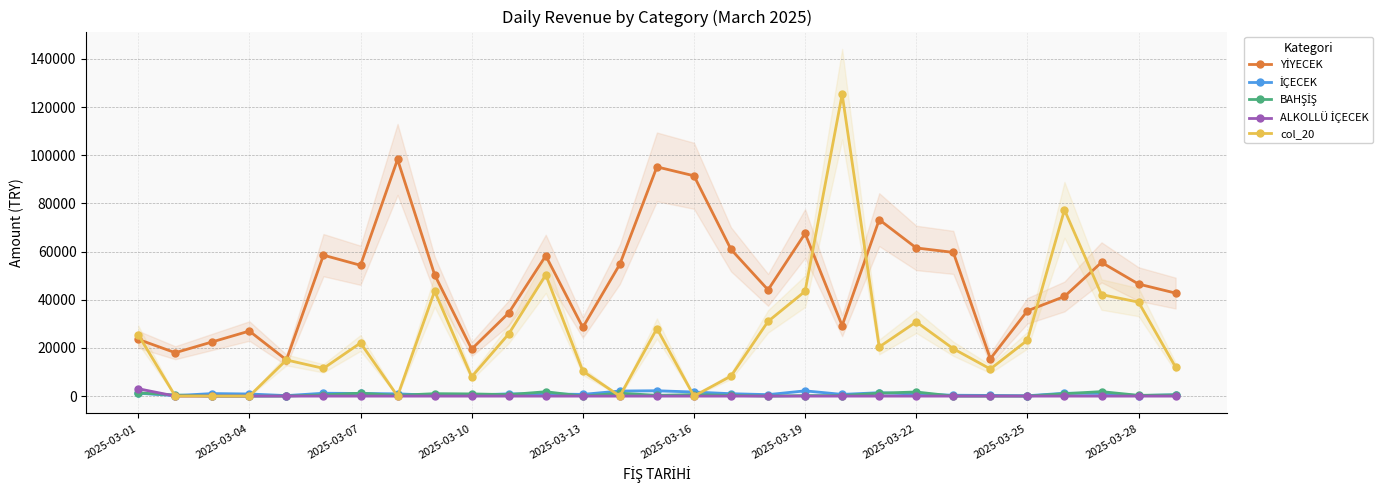

What are all the series names shown in the legend?

YİYECEK, İÇECEK, BAHŞİŞ, ALKOLLÜ İÇECEK, col_20